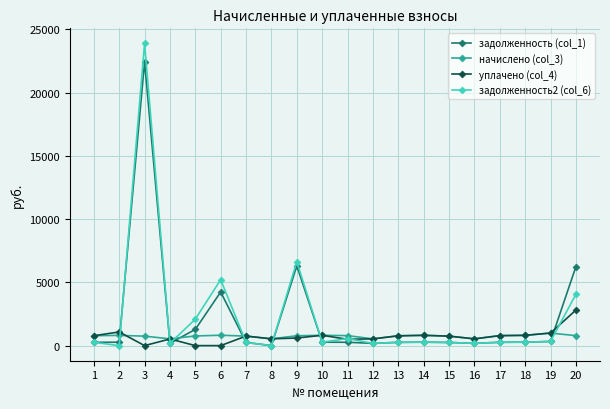

True or false: начислено (col_3) has more than 0 interior local peaks.

True